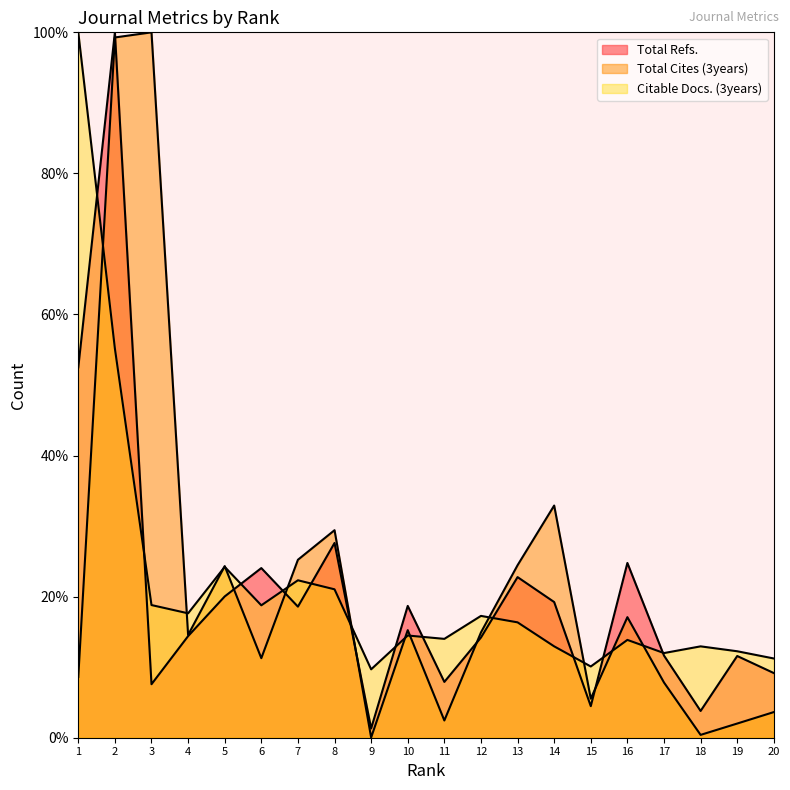

How many distinct data groups are displayed?

3